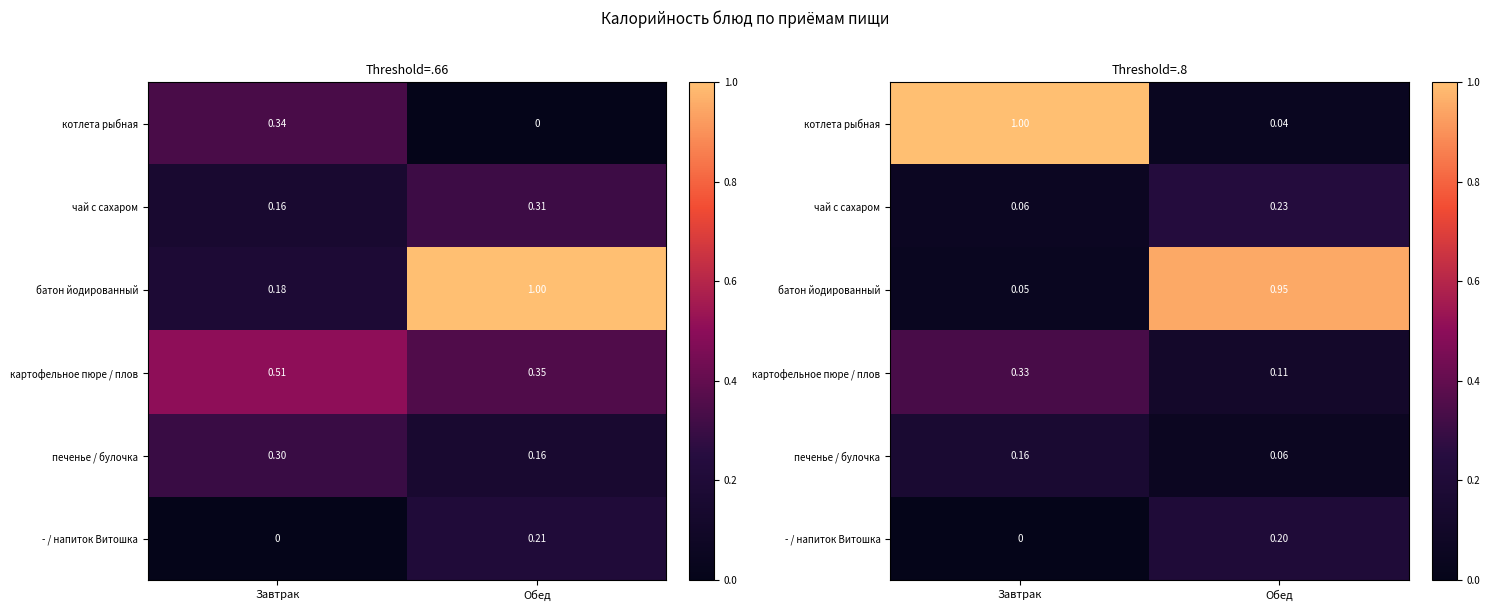

Which has a higher value, Обед or Завтрак?

Завтрак